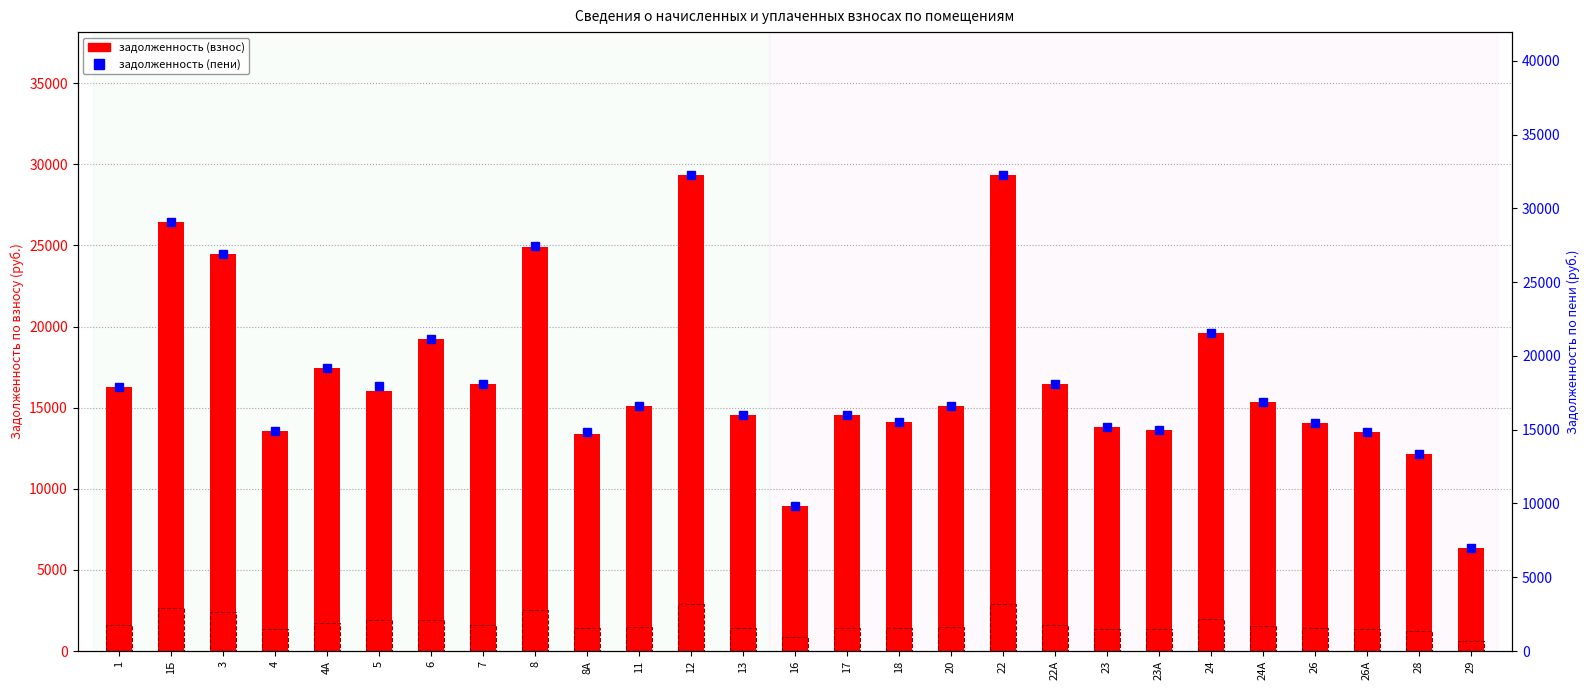

What is the value of the задолженность (взнос) bar at the 4th from the left?

13593.6